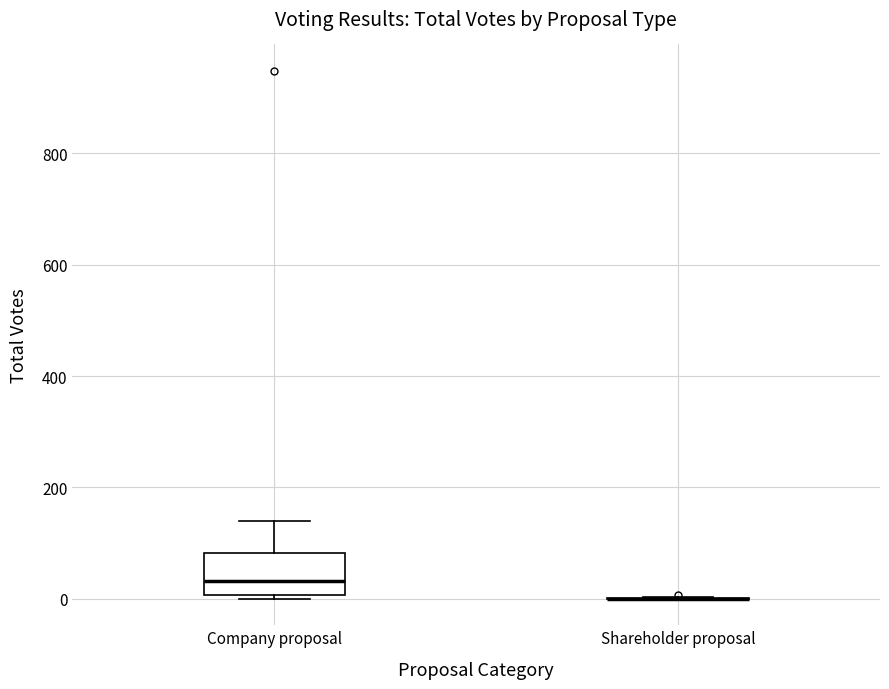

Reading left to right, read every box against the y-axis: the position of its median line, the range the box covers, and the ends of its whiskers. The values are not printed on the chart, so give them approximately, as read against the axis.

Company proposal: median 40, box 0 to 80, whiskers 0 (just below the box's lower edge) to 140
Shareholder proposal: box collapsed to a line at 0, whiskers 0 to 0